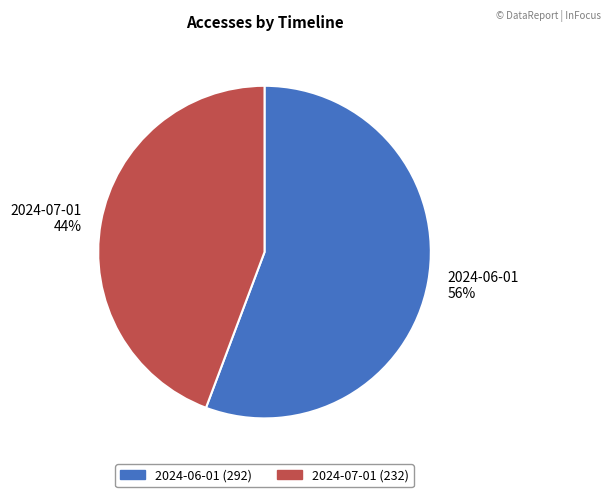

Between 2024-06-01 and 2024-07-01, which is larger?

2024-06-01